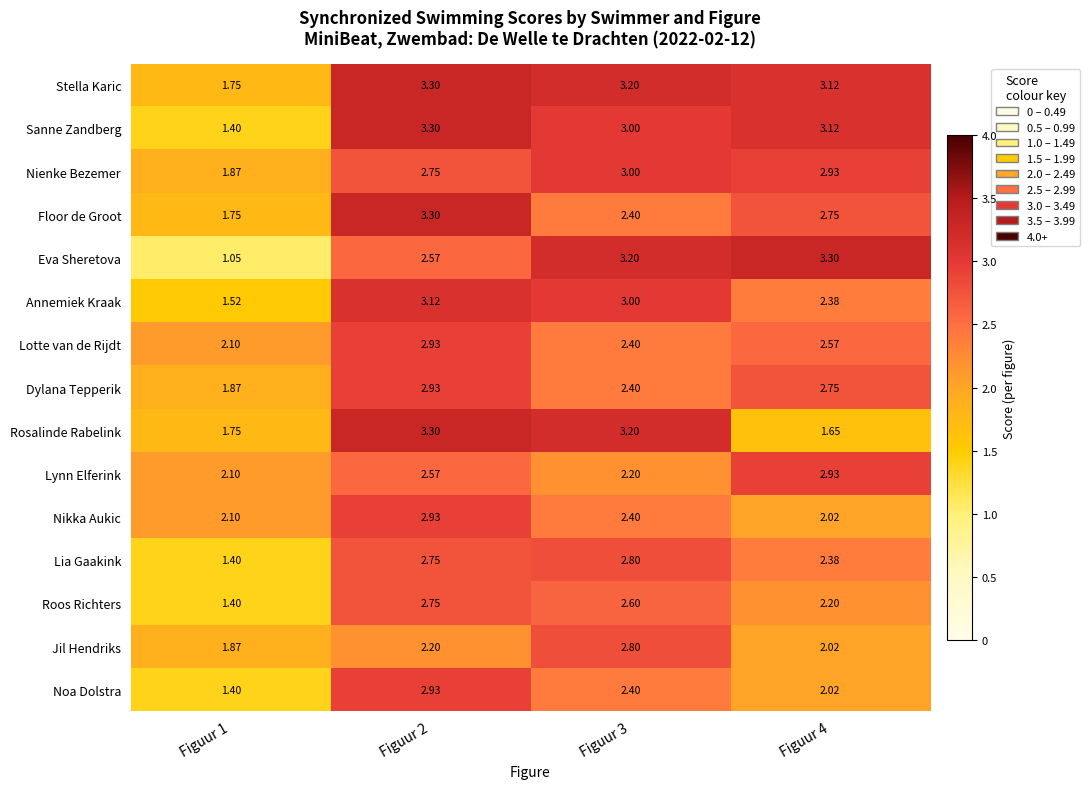

What is the maximum value shown in the chart?

3.3